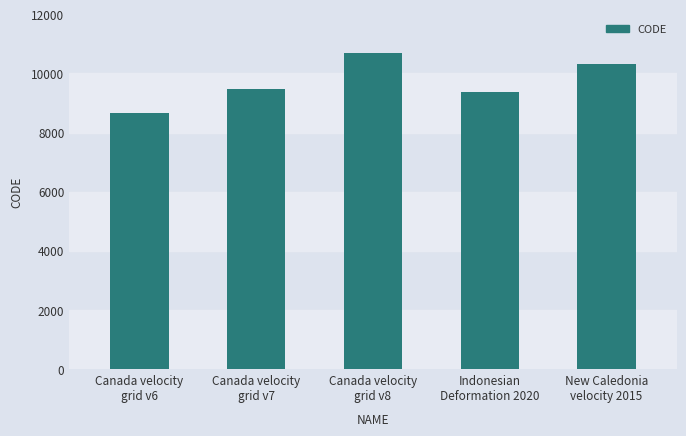

What value does the data have at Canada velocity
grid v7?

9483